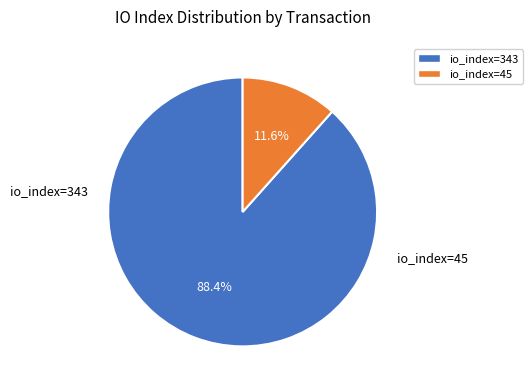

What portion of the pie excludes io_index=45?

88.4%